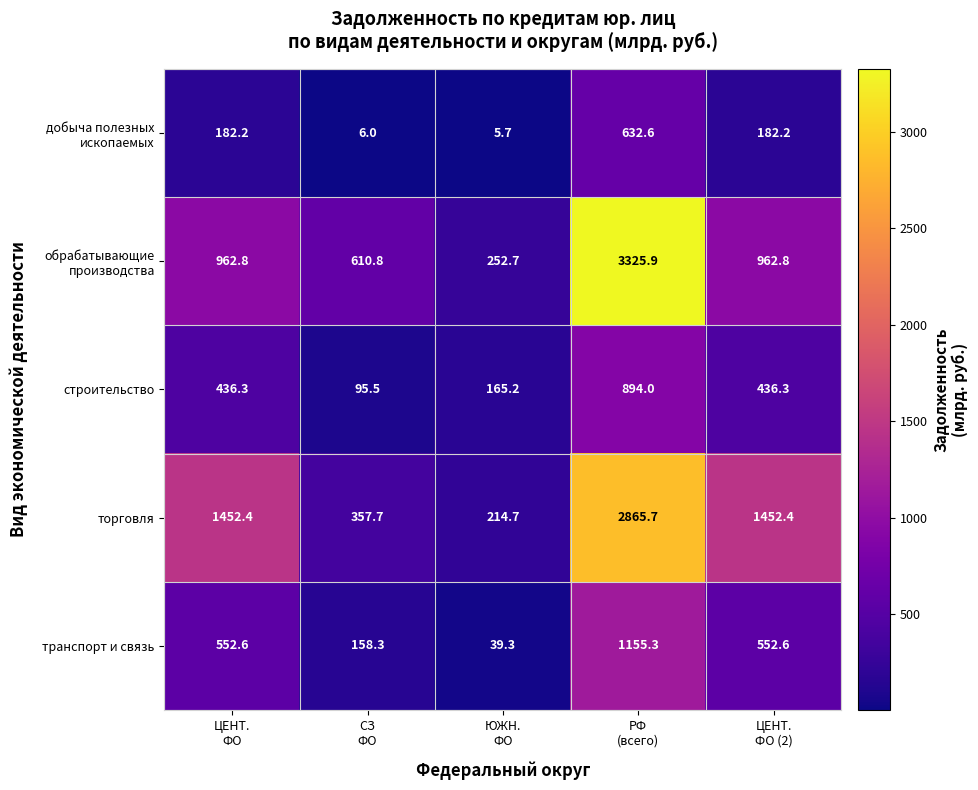

What is the maximum value for транспорт и связь?

1155.3